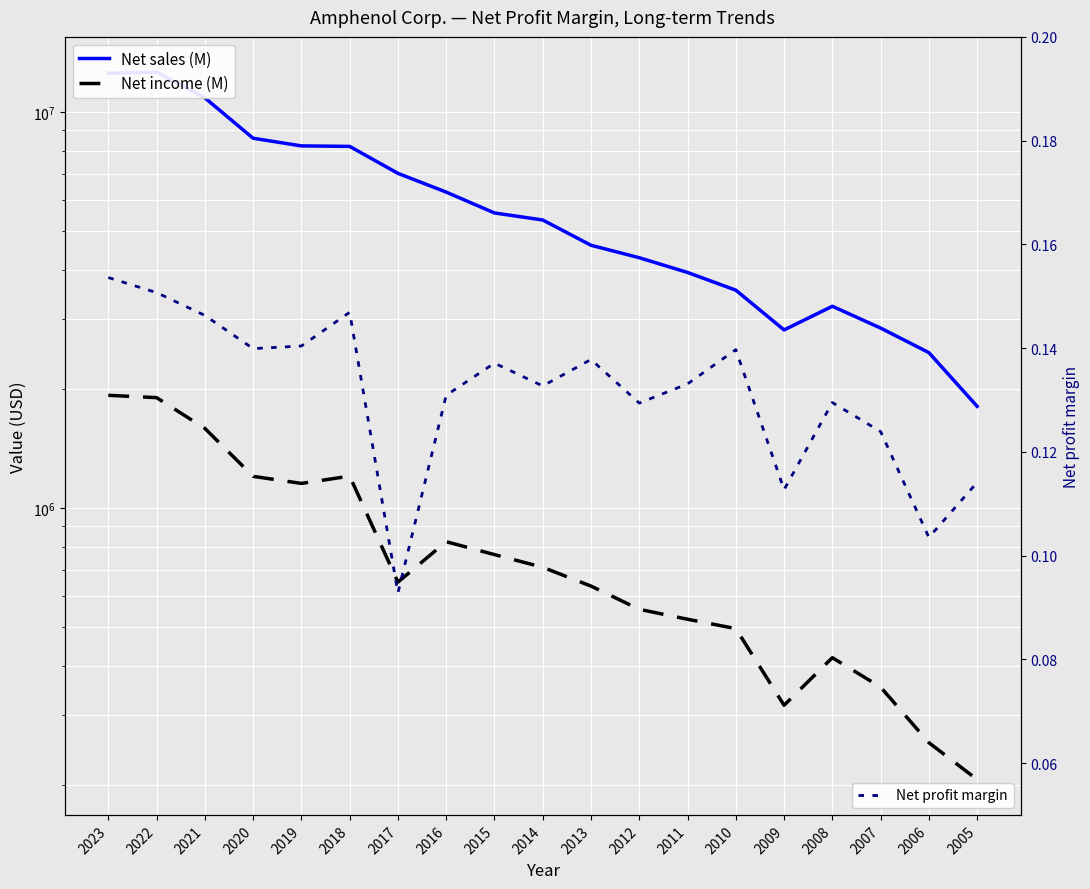

At how many categories does at least one series exceed 8256325?

4